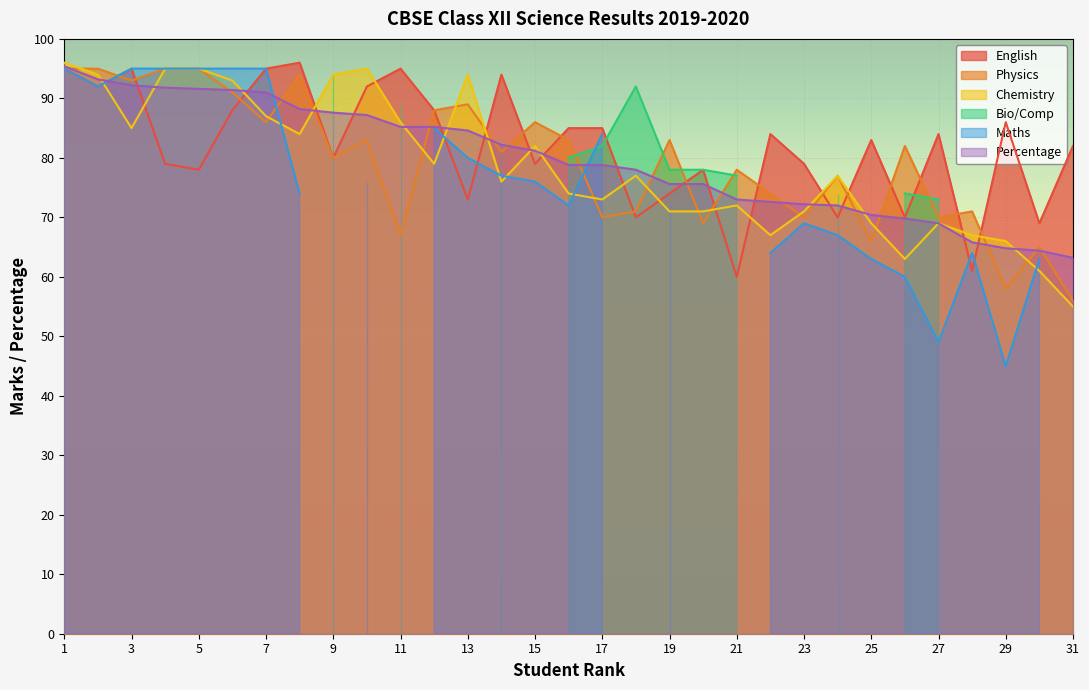

True or false: English and Chemistry cross at least once.

True